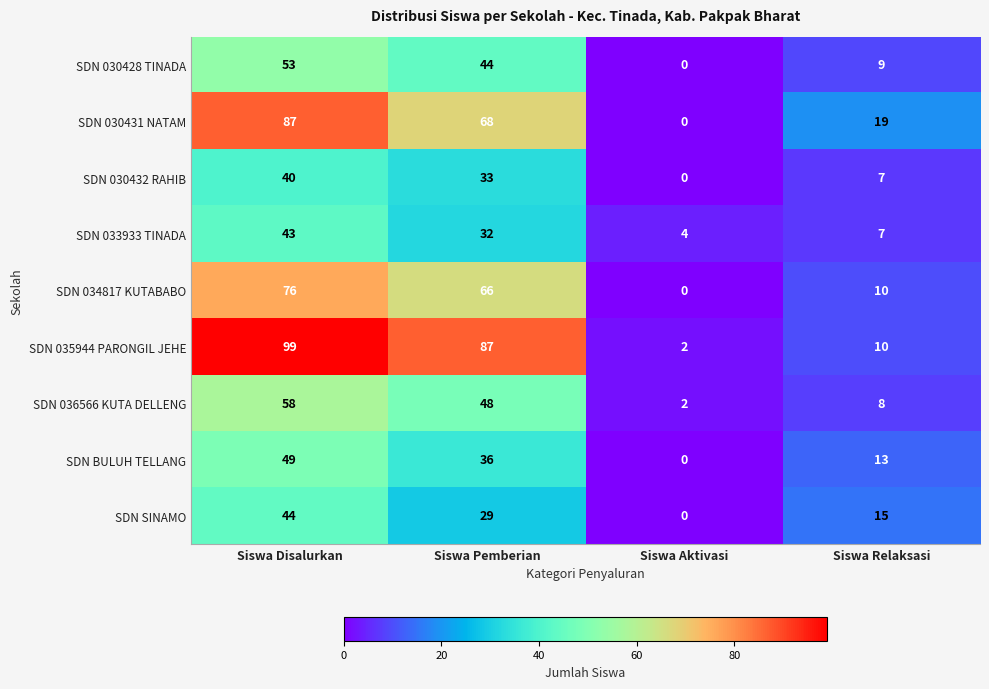

Where is SDN 035944 PARONGIL JEHE nearest to the value 50?

Siswa Pemberian